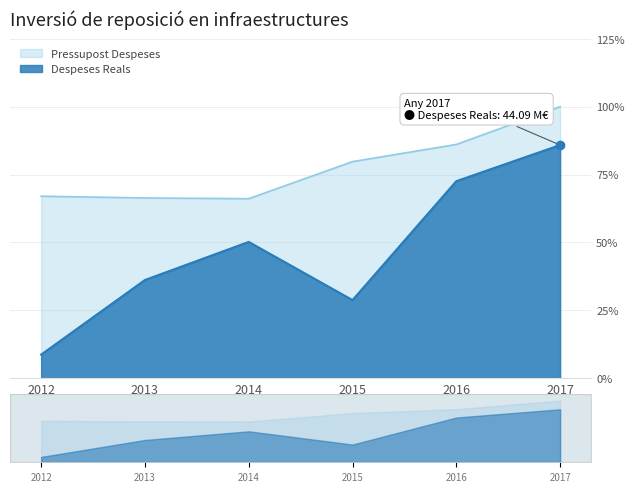

True or false: Pressupost Despeses and Despeses Reals cross at least once.

False